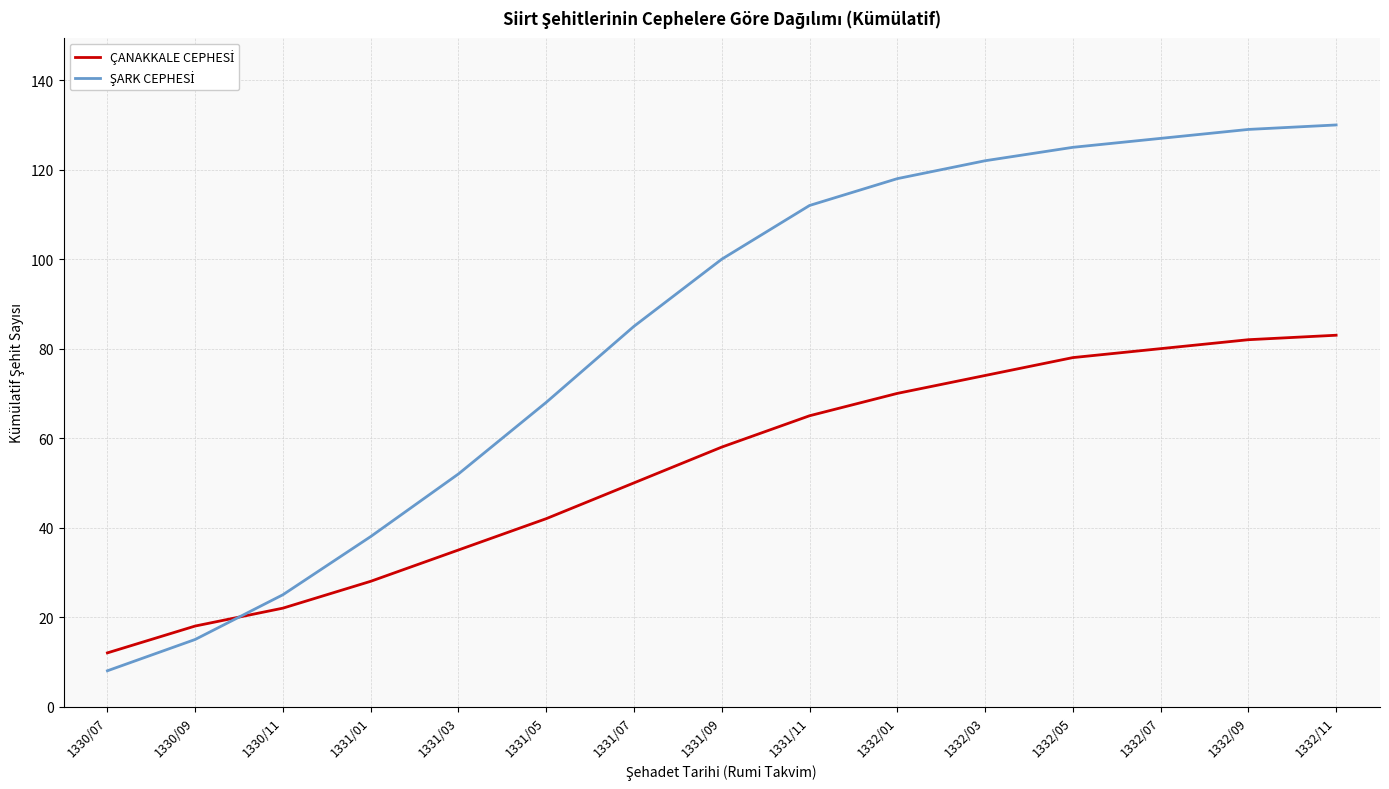

Which label corresponds to the smallest value in the chart?

1330/07